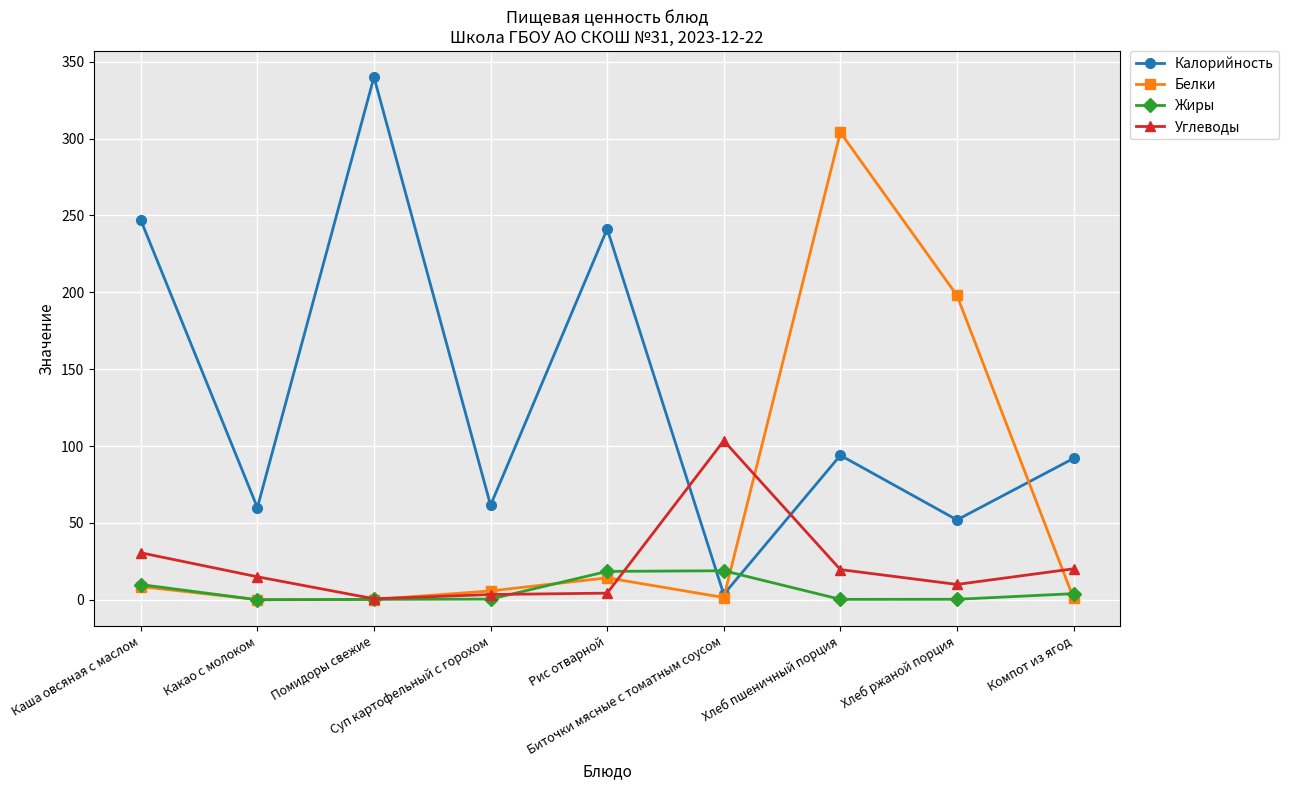

Which series has the largest range (max minus min)?

Калорийность